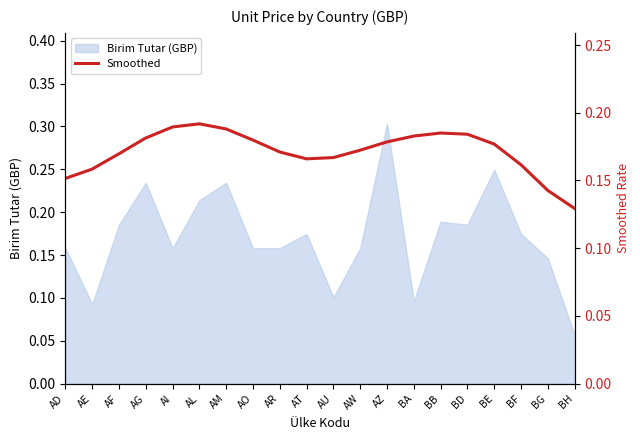

What is the minimum value shown in the chart?

0.1